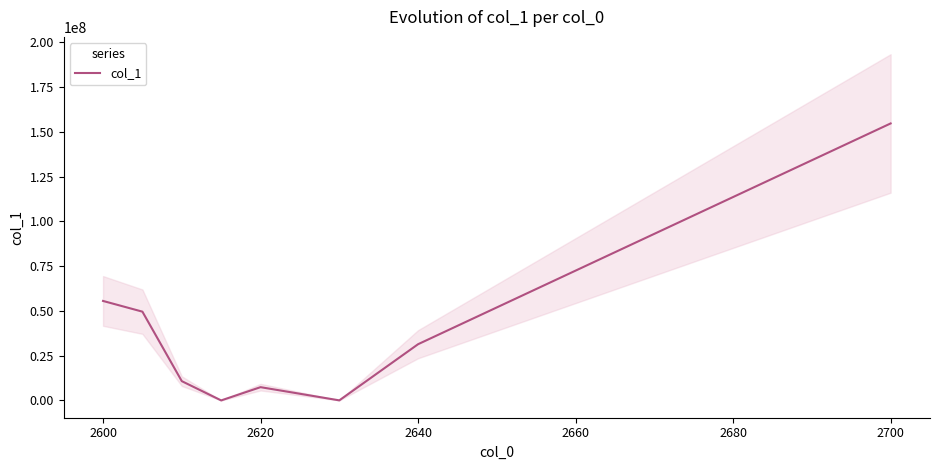

What is the sum of the values at 2620 and 2680?

10777408